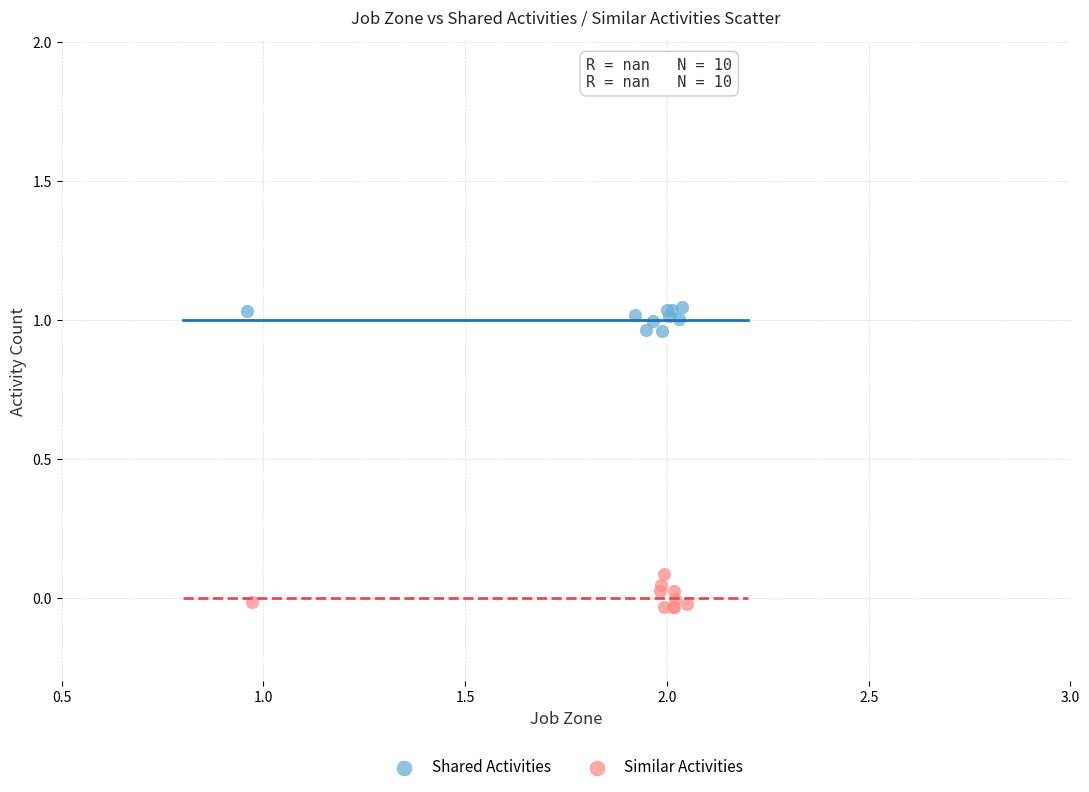

Which series contains the lowest Y value?

Similar Activities